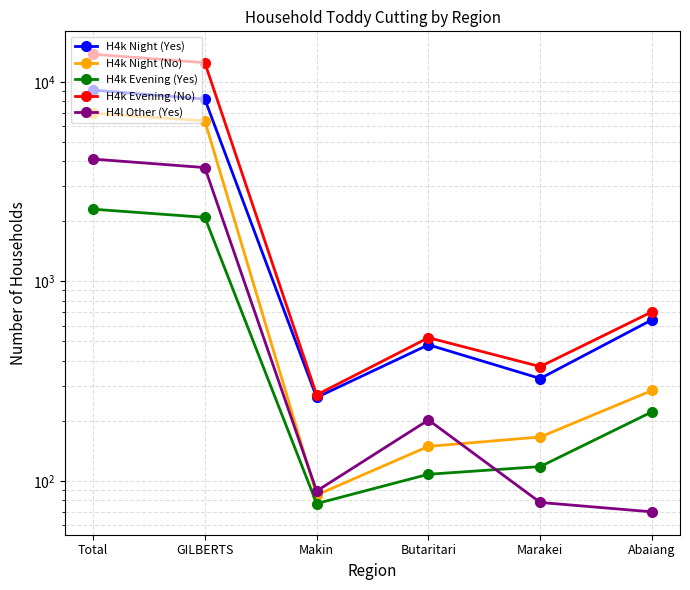

Between Makin and Abaiang, which series saw the biggest shift?

H4k Evening (No)